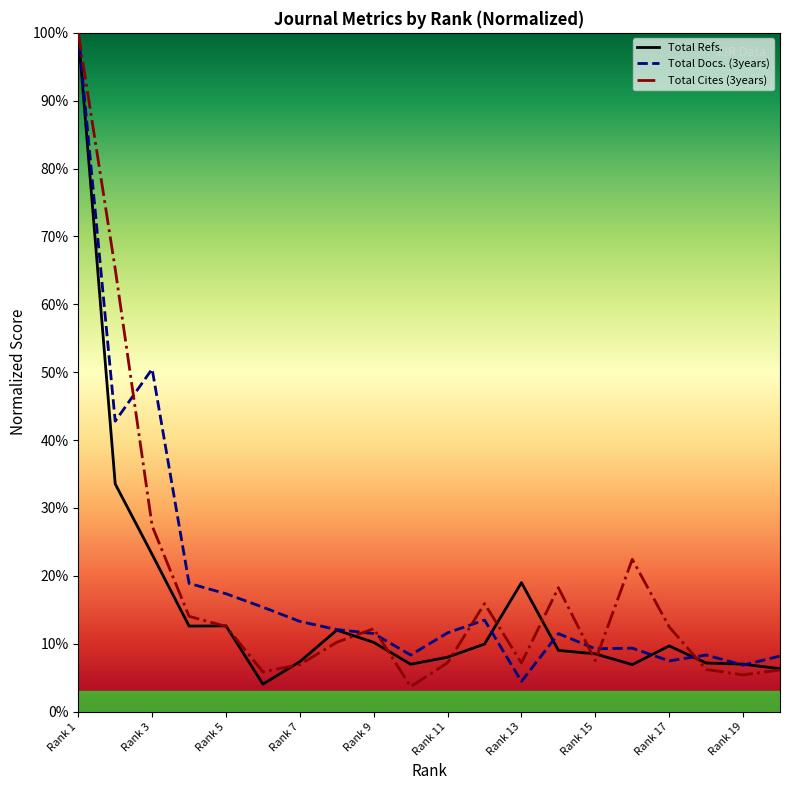

Is it true that Total Refs. equals 19.0 at Rank 13?

True